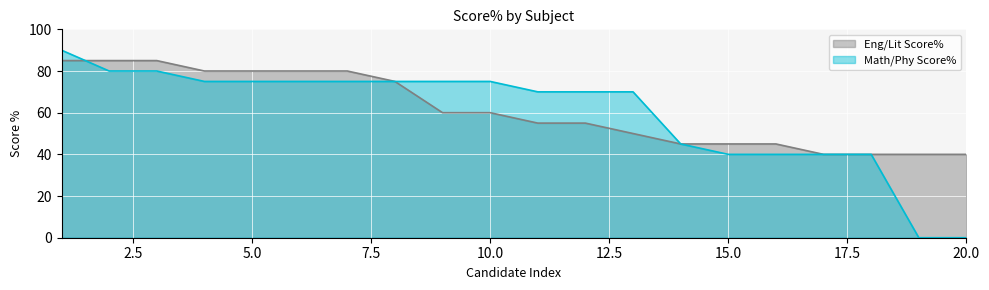

Which series has the largest range (max minus min)?

Math/Phy Score%